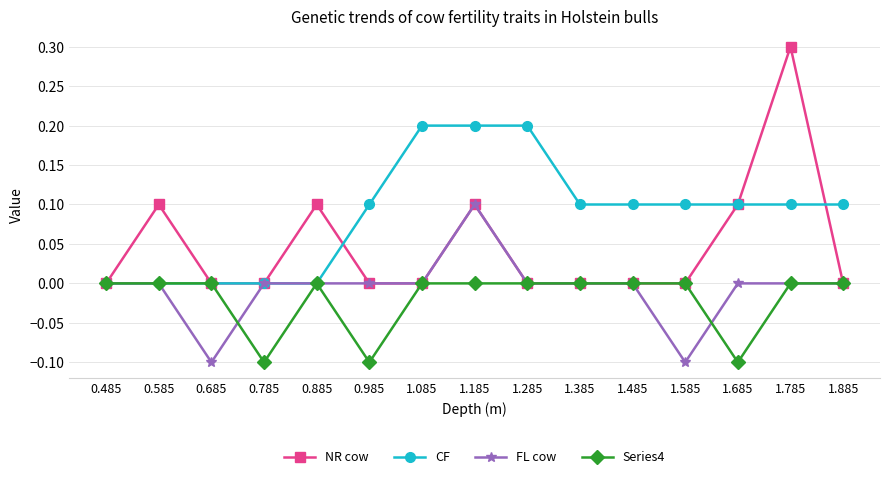

Which series has the largest total across all categories?

CF